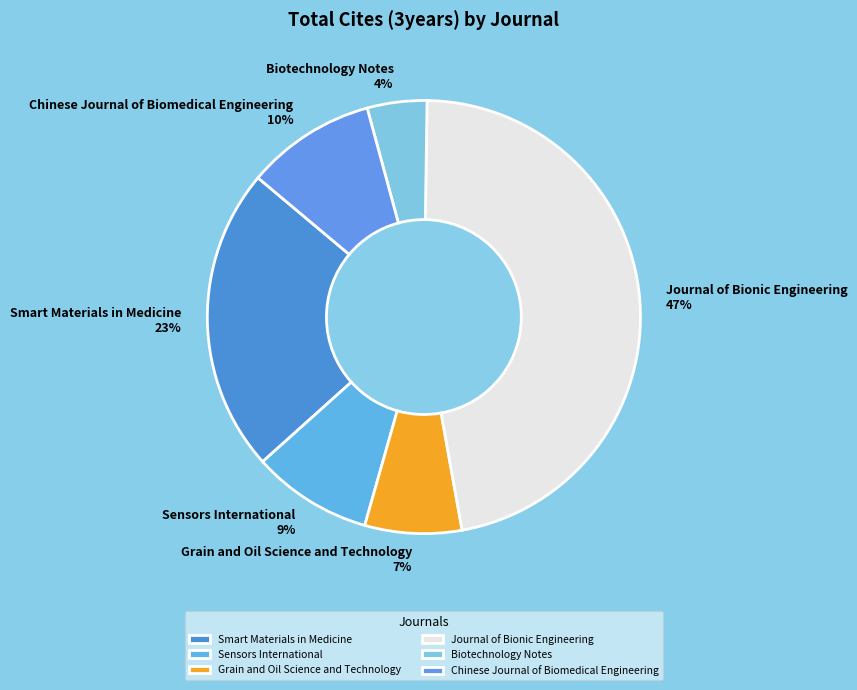

To the nearest percent, what is the average slice percentage?

17%